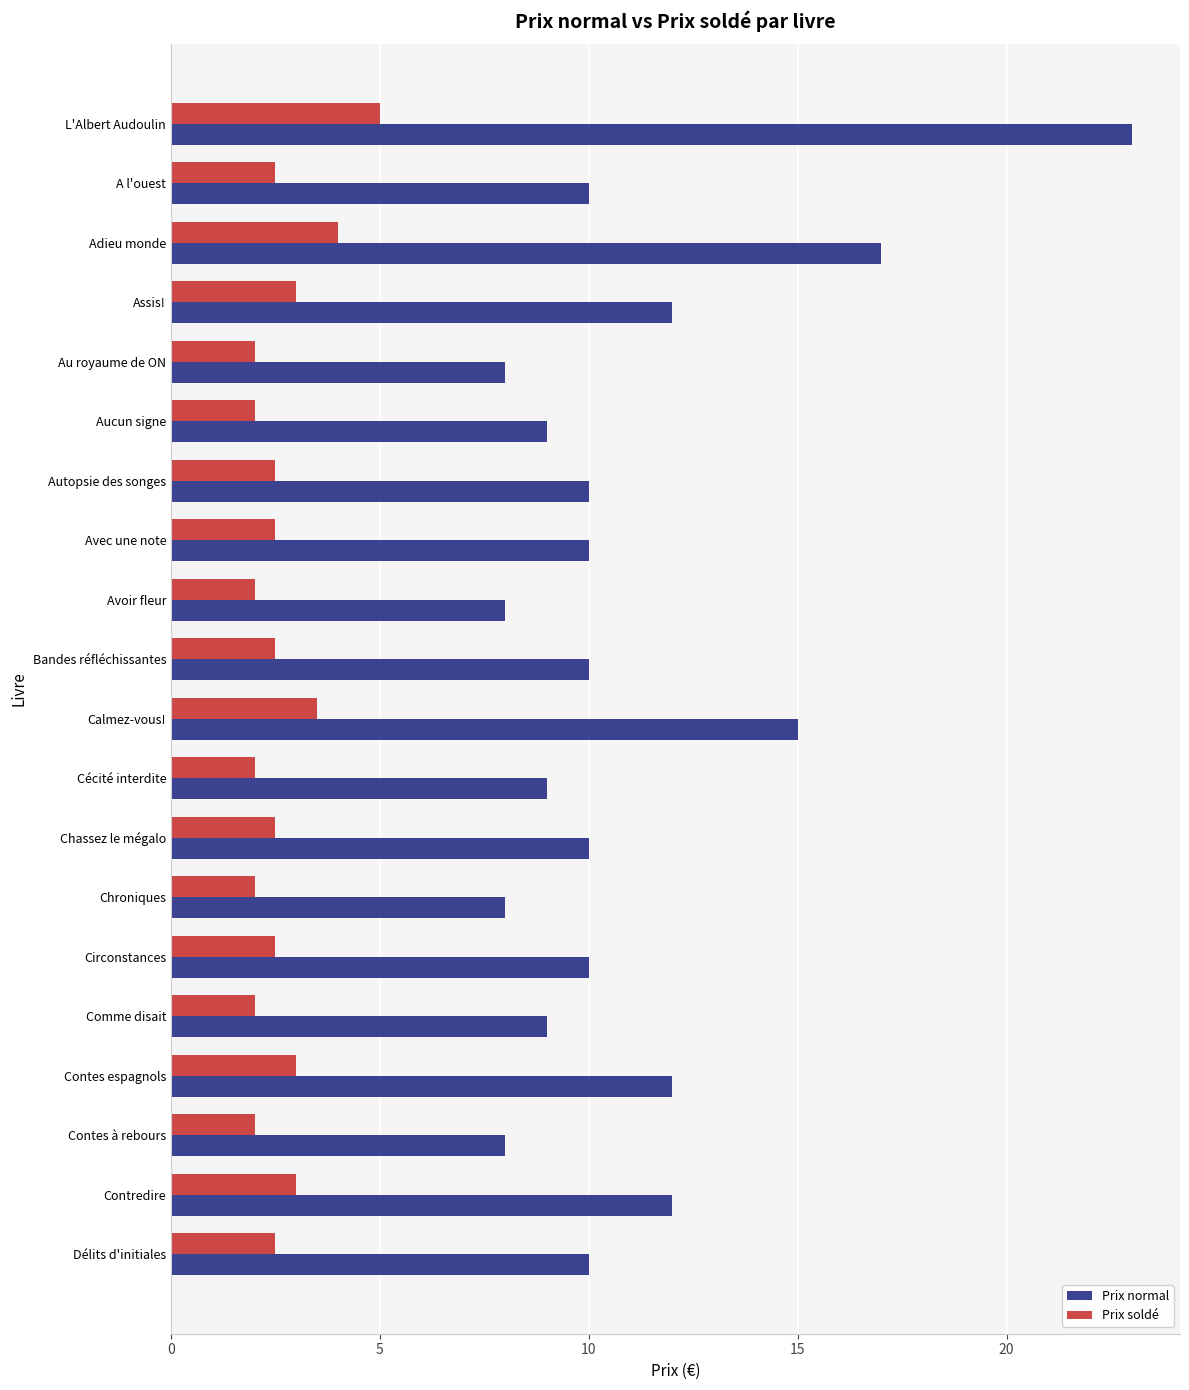

What is the minimum value for Prix normal?

8.0